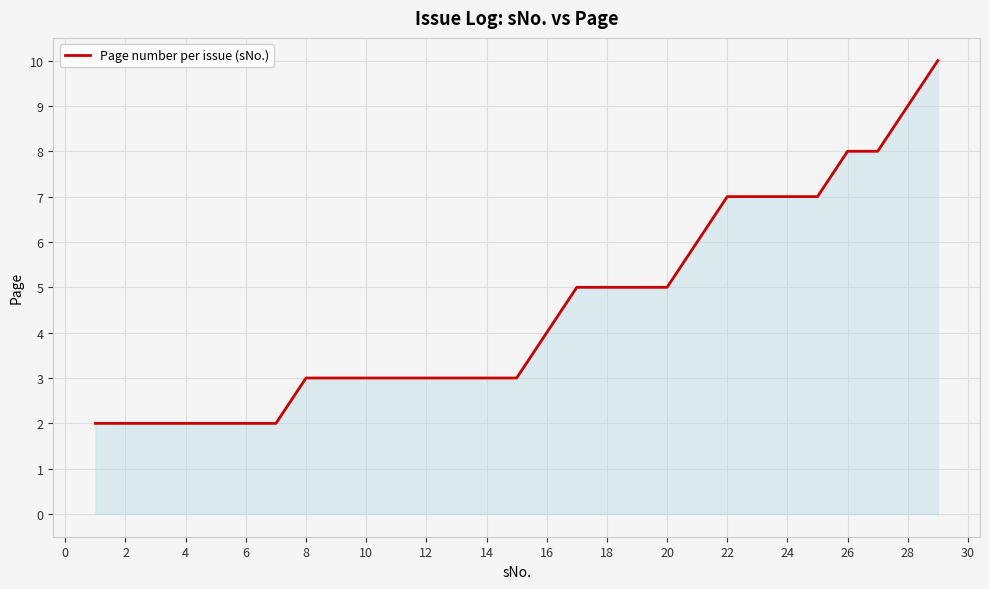

What is the greatest value displayed?

10